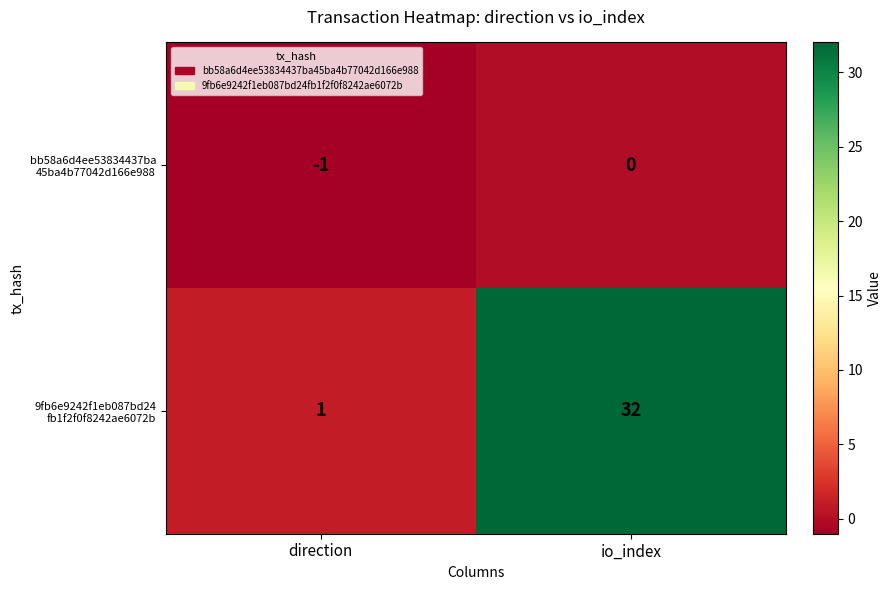

What is the total value across all series at io_index?

32